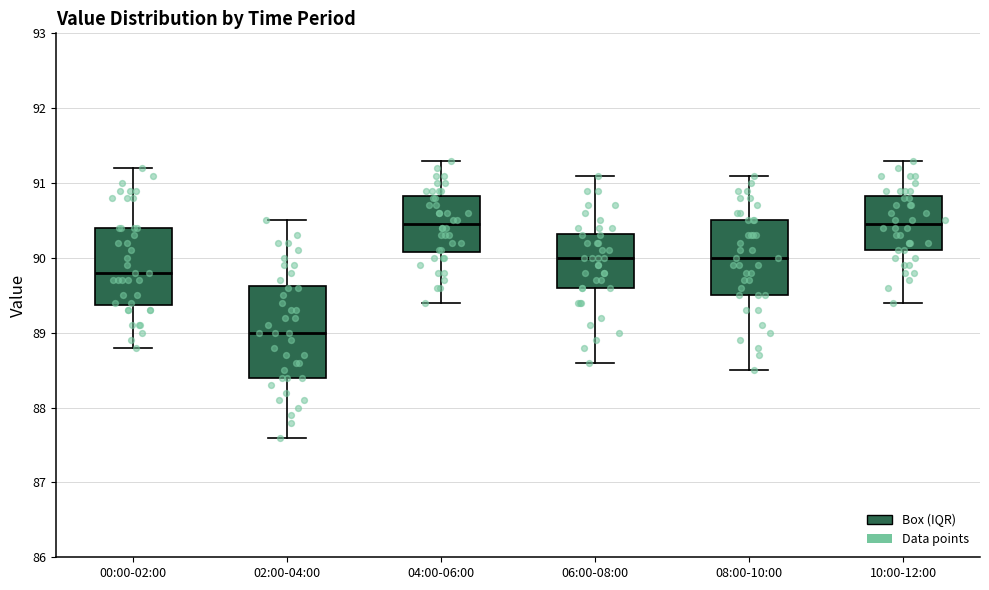

Reading left to right, transcribe this box plot: for each box, give where its median line is, the range the box spans, and where its two whiskers end, as read against the y-axis. The values are not printed on the chart, so give them approximately, as read against the axis.

00:00-02:00: median 89.8, box 89.4 to 90.4, whiskers 88.8 to 91.2
02:00-04:00: median 89.0, box 88.4 to 89.6, whiskers 87.6 to 90.5
04:00-06:00: median 90.5, box 90.1 to 90.8, whiskers 89.4 to 91.3
06:00-08:00: median 90.0, box 89.6 to 90.3, whiskers 88.6 to 91.1
08:00-10:00: median 90.0, box 89.5 to 90.5, whiskers 88.5 to 91.1
10:00-12:00: median 90.5, box 90.1 to 90.8, whiskers 89.4 to 91.3